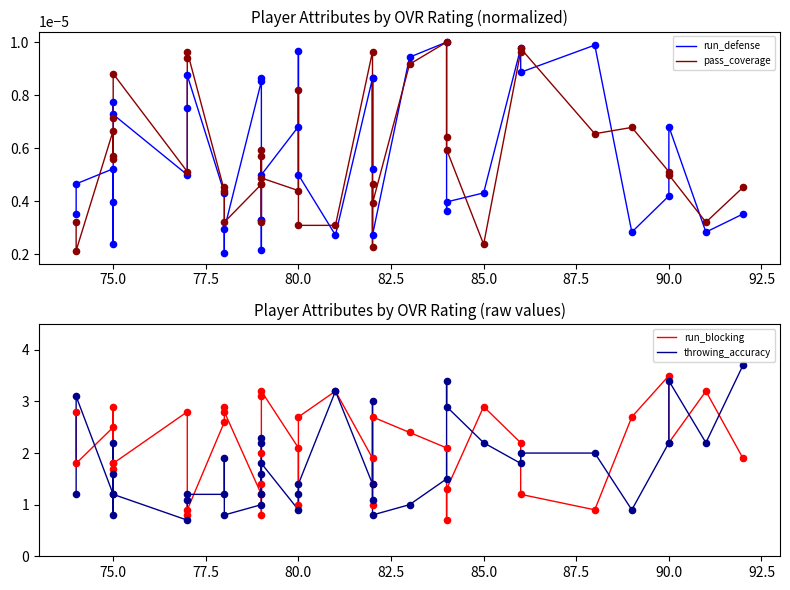

What are all the series names shown in the legend?

run_defense, pass_coverage, run_blocking, throwing_accuracy